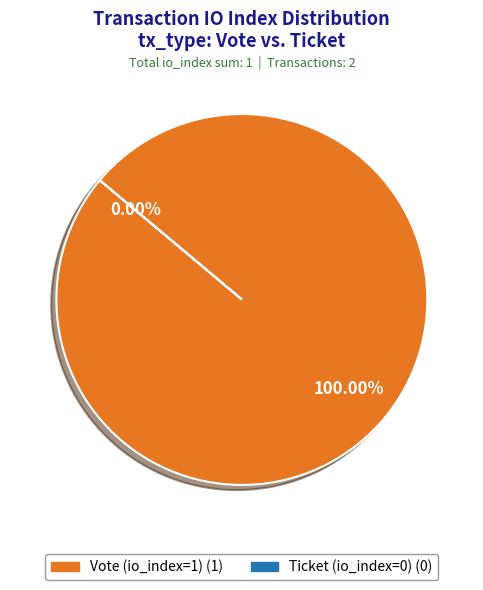

Which has a higher value, Ticket (io_index=0) or Vote (io_index=1)?

Vote (io_index=1)